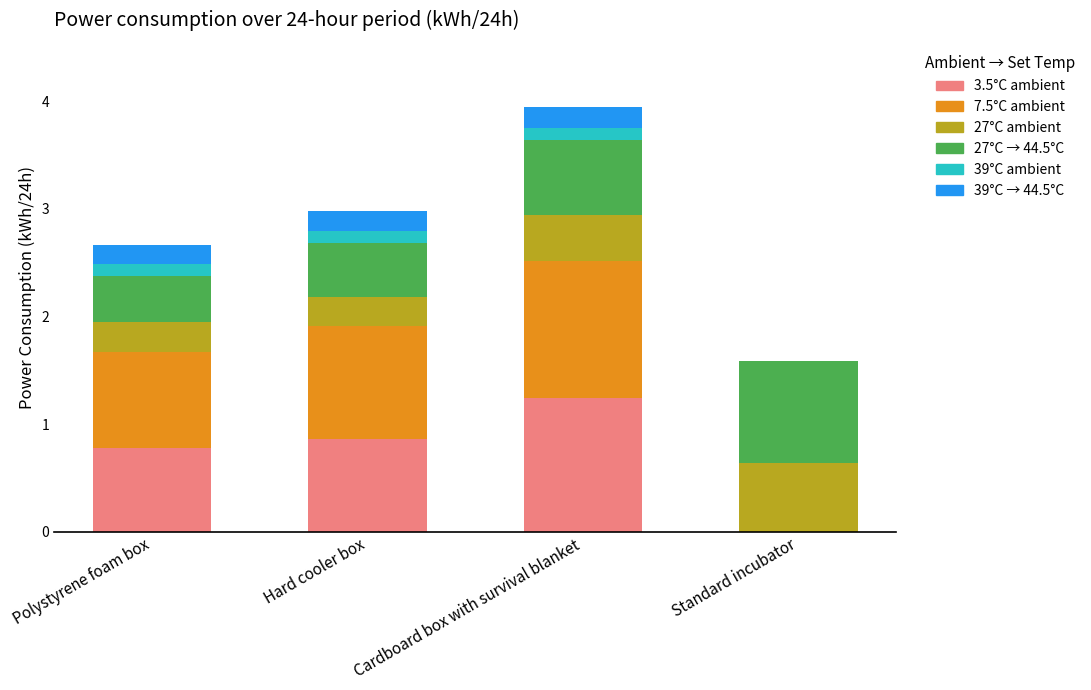

Which category has the highest value in the 3.5°C ambient series?

Cardboard box with survival blanket